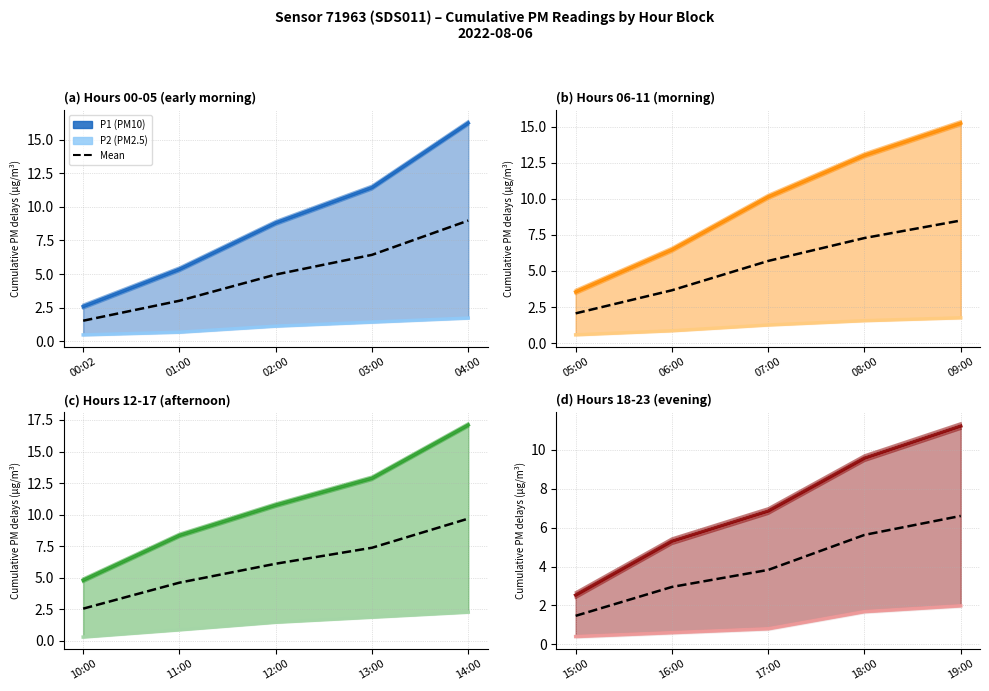

True or false: Mean has more than 2 points higher than both neighbors.

False